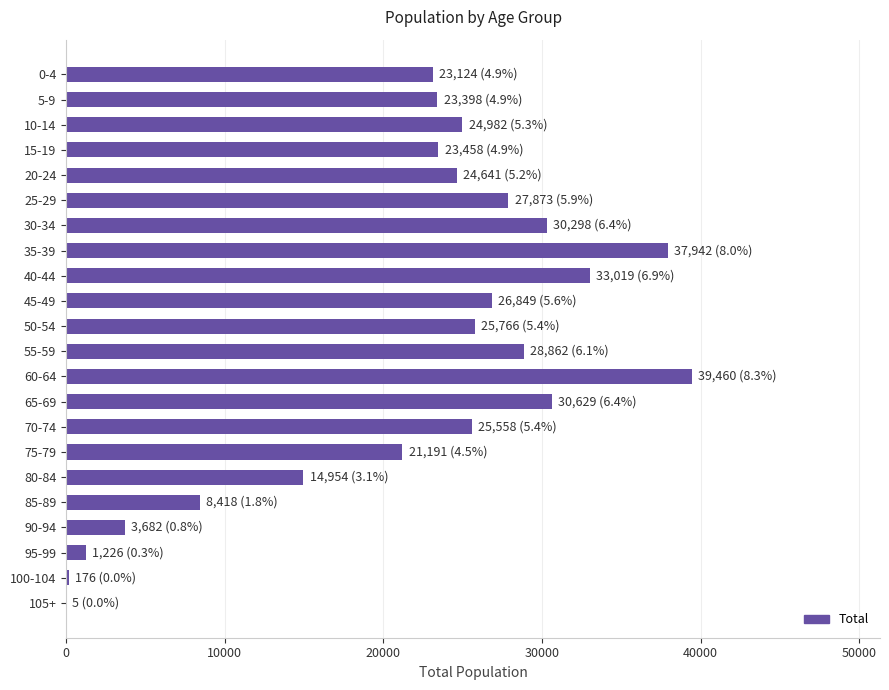

Count the number of data series in this chart.

1